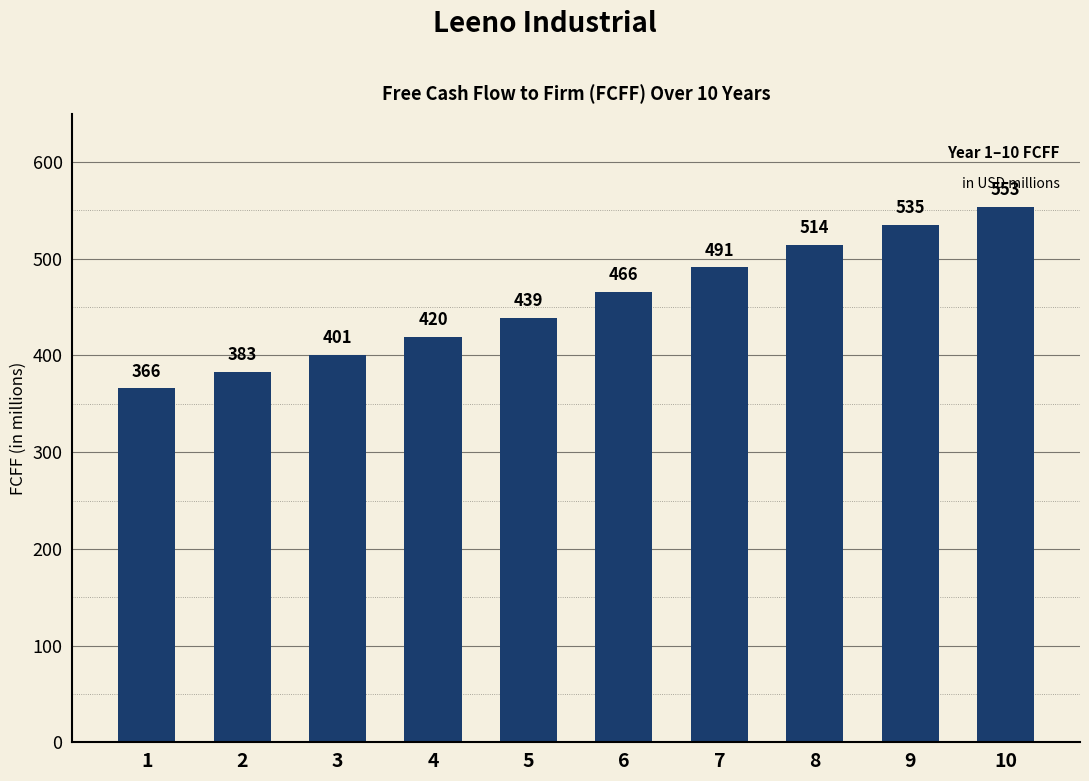

List the labels in order of value, largest first.

10, 9, 8, 7, 6, 5, 4, 3, 2, 1